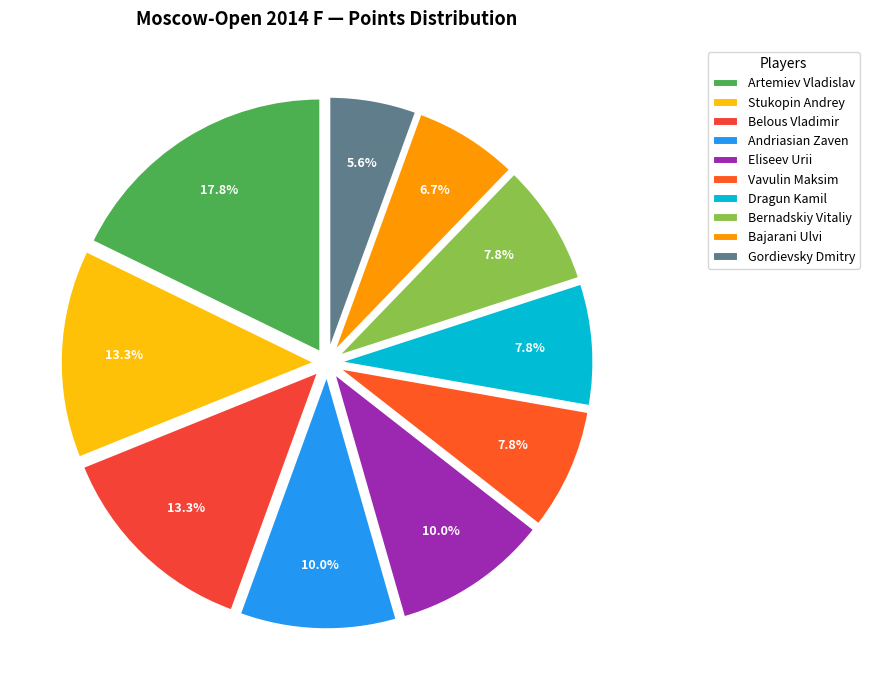

How many slices are in this pie chart?

10